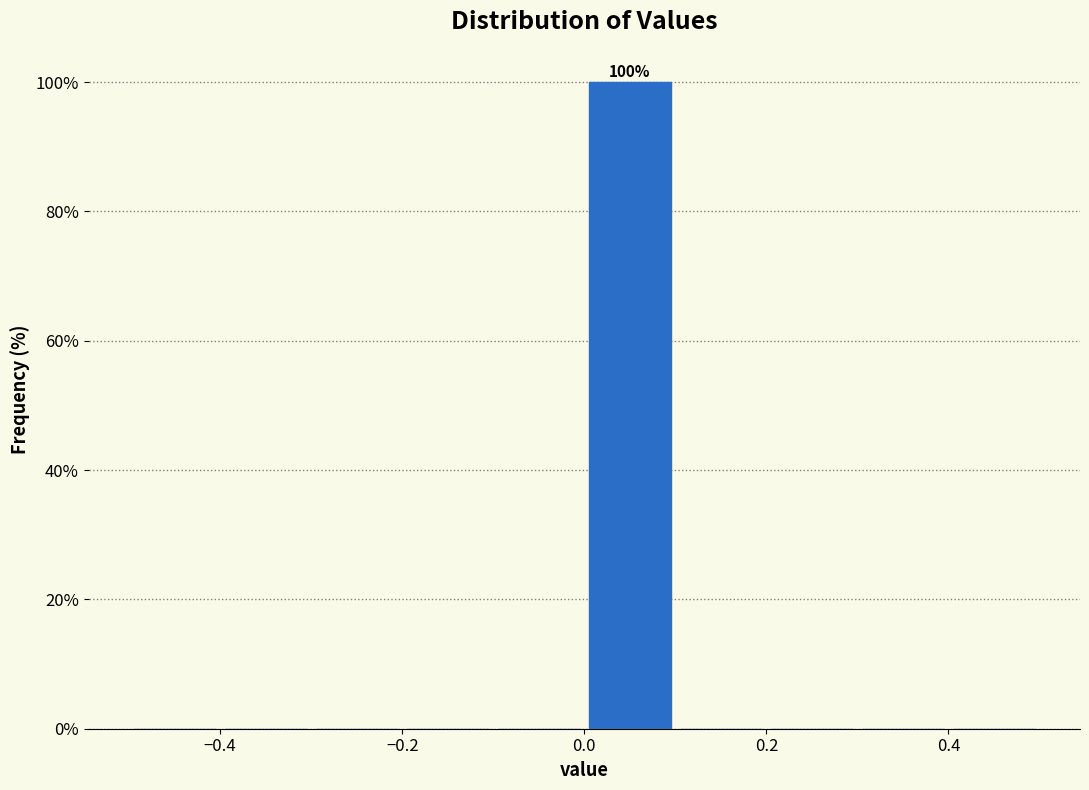

Over which range of the x-axis is the bar tallest?

0.0 to 0.1